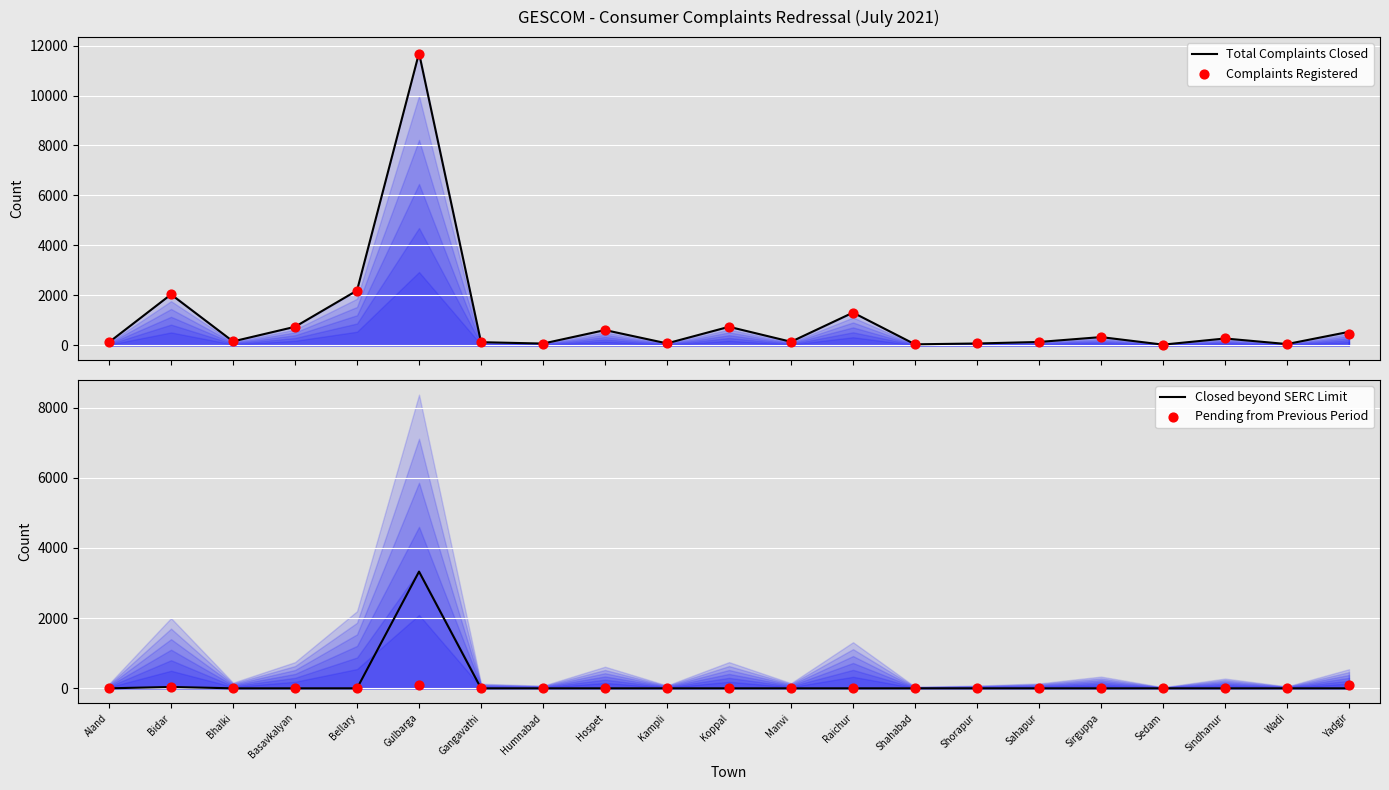

What is the total value across all series at Yadgir?

1088